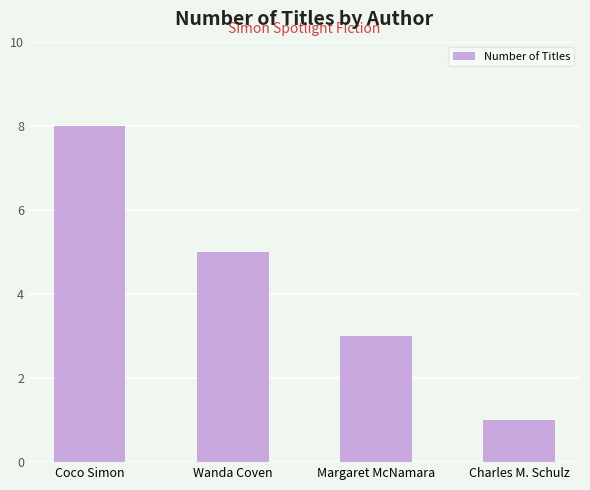

Is it true that the value at Wanda Coven is 7?

False